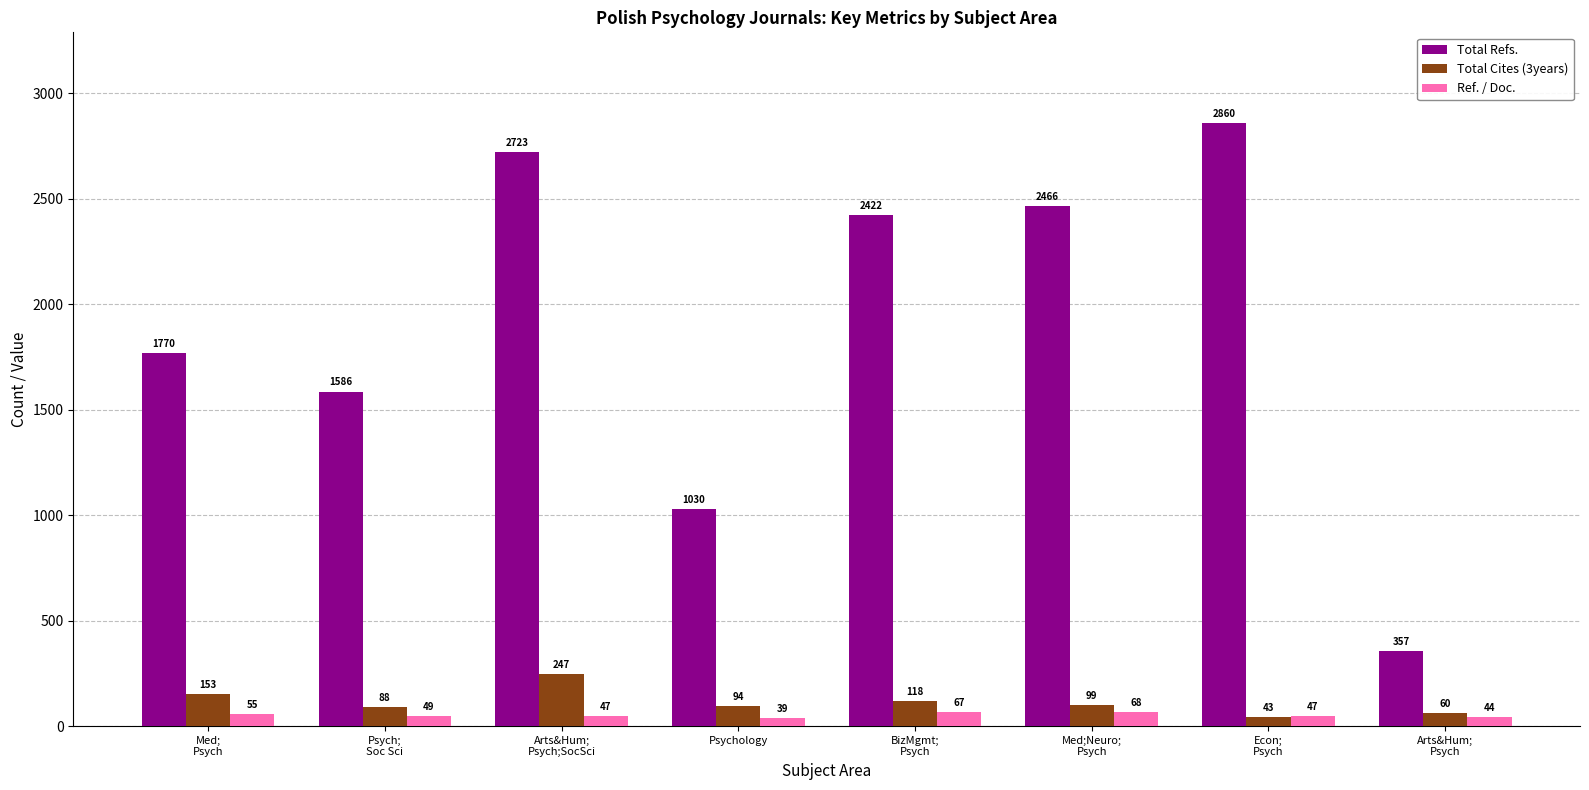

Count the number of categories in the chart.

8